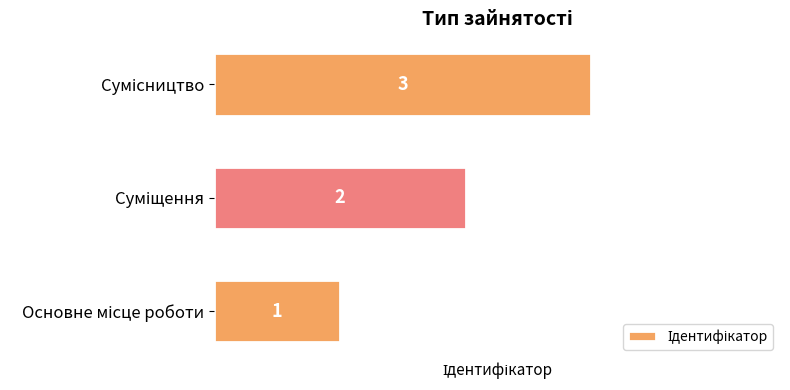

What is the sum of all values?

6